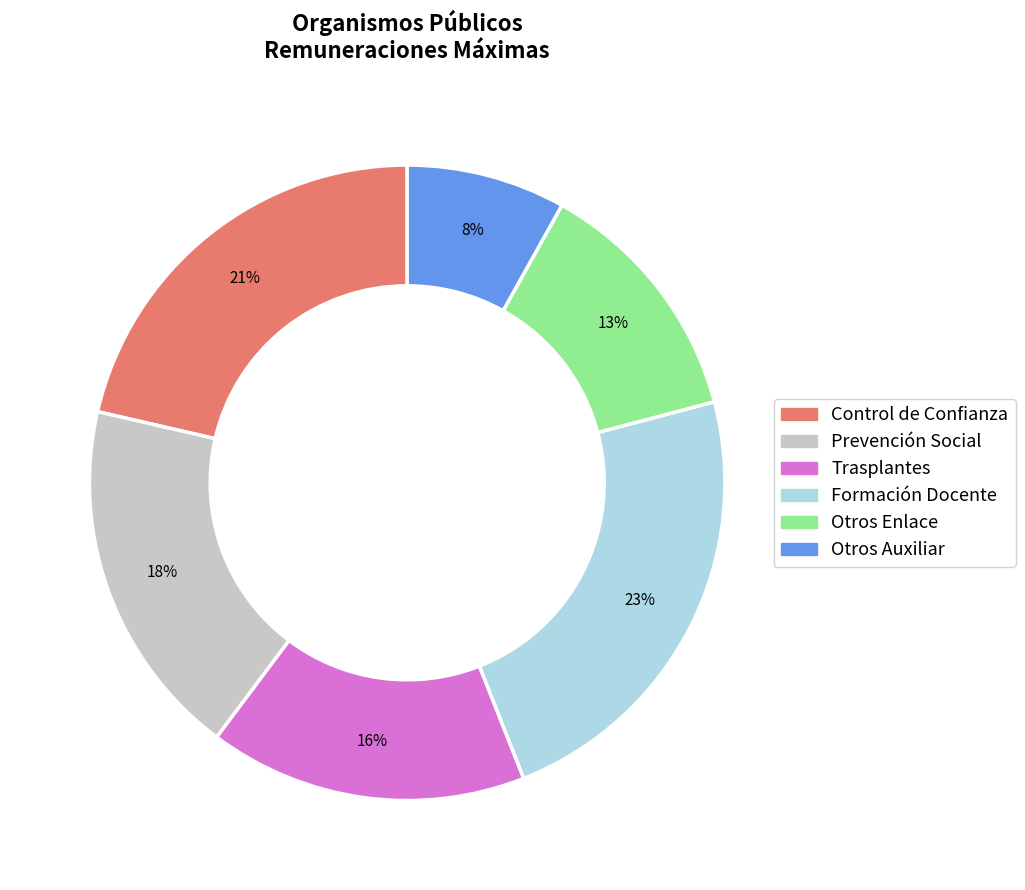

Is there a majority slice in this chart?

No